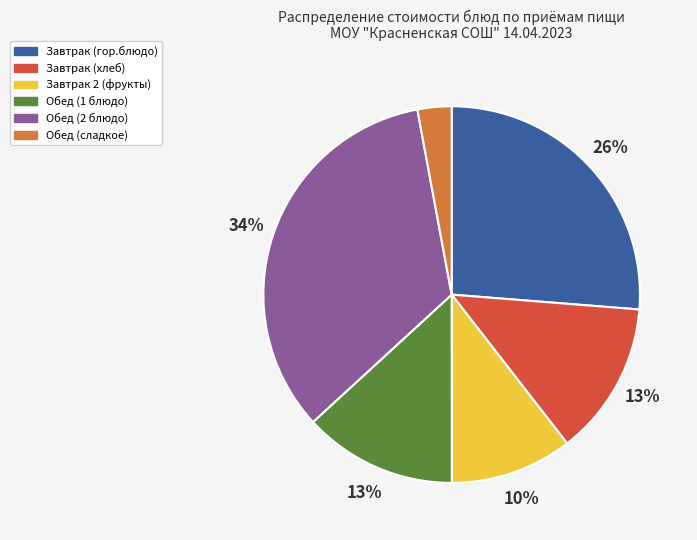

To the nearest percent, what is the difference between the largest and smallest slice percentages?

31%